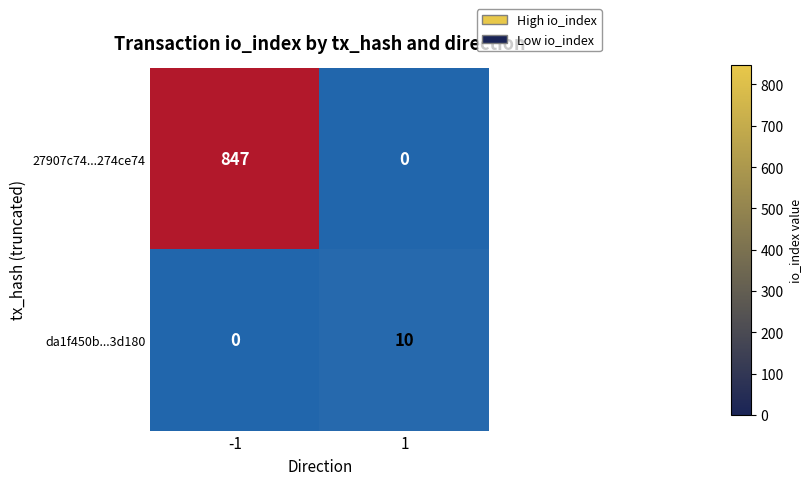

At how many categories does at least one series exceed 421?

1